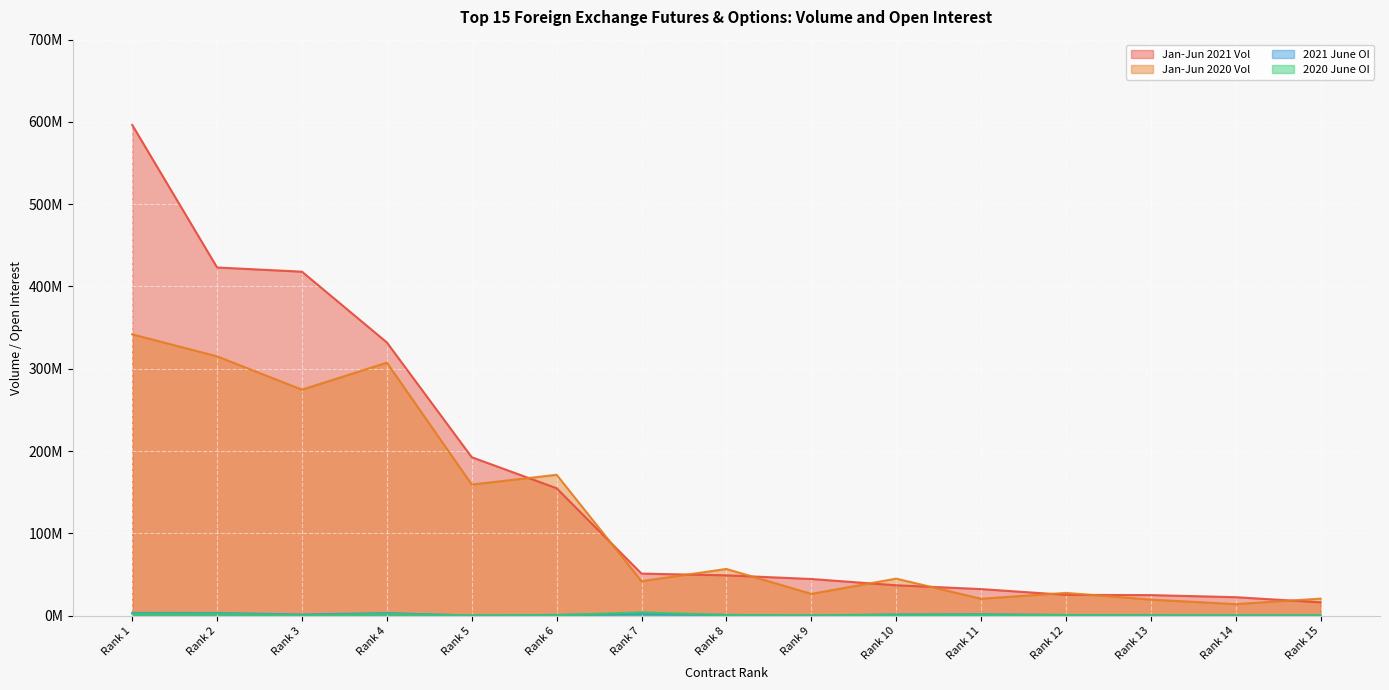

Between Rank 1 and Rank 4, which series saw the biggest shift?

Jan-Jun 2021 Vol